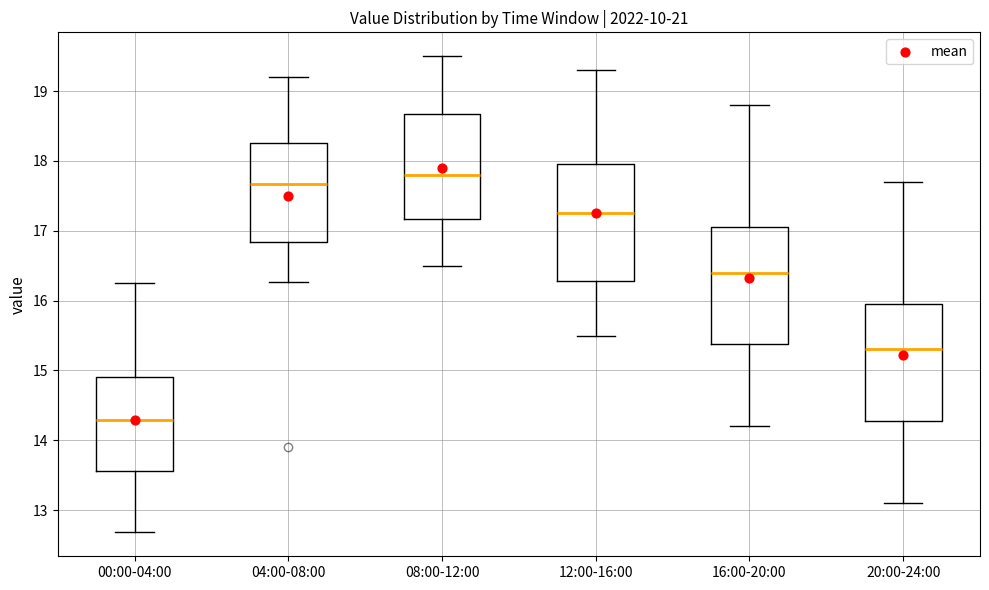

Which box's median line is the lowest?

00:00-04:00